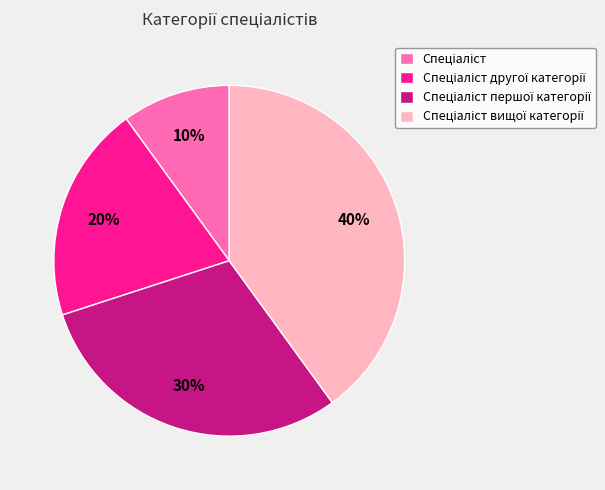

Is there any slice that represents more than half of the pie?

No